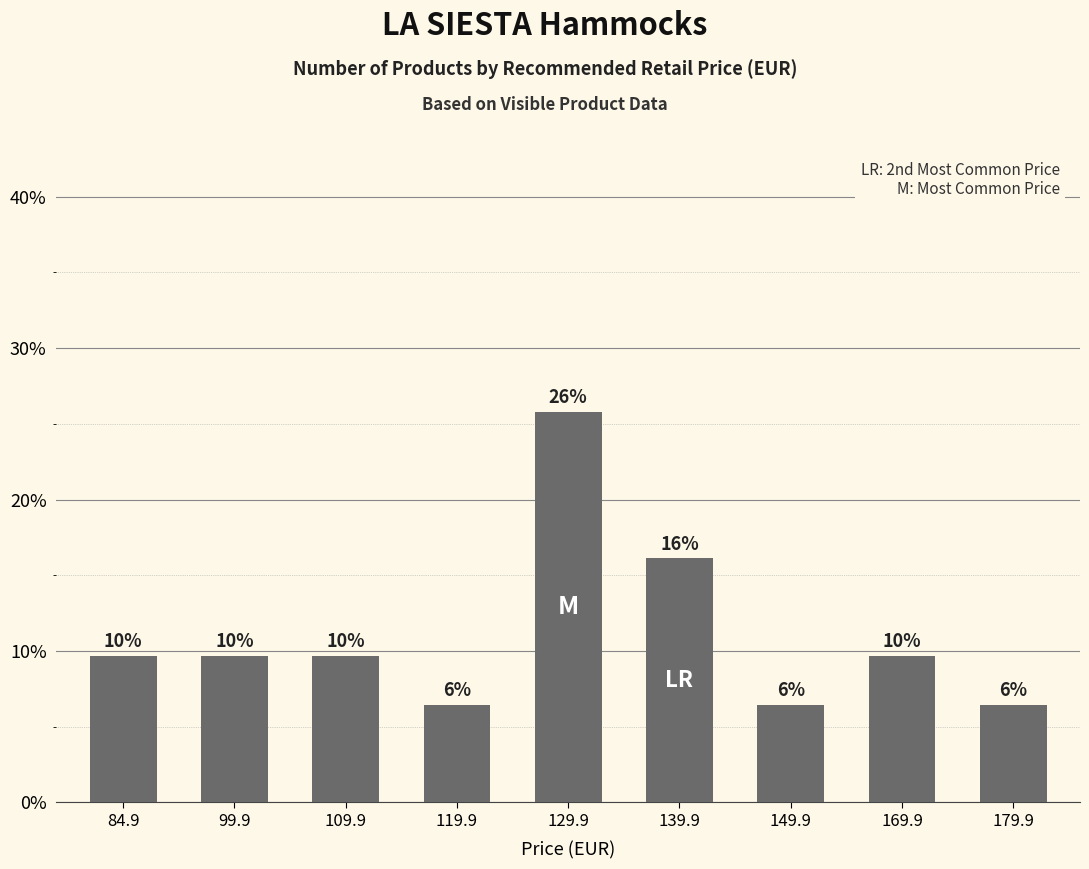

What position from the right is 109.9?

7